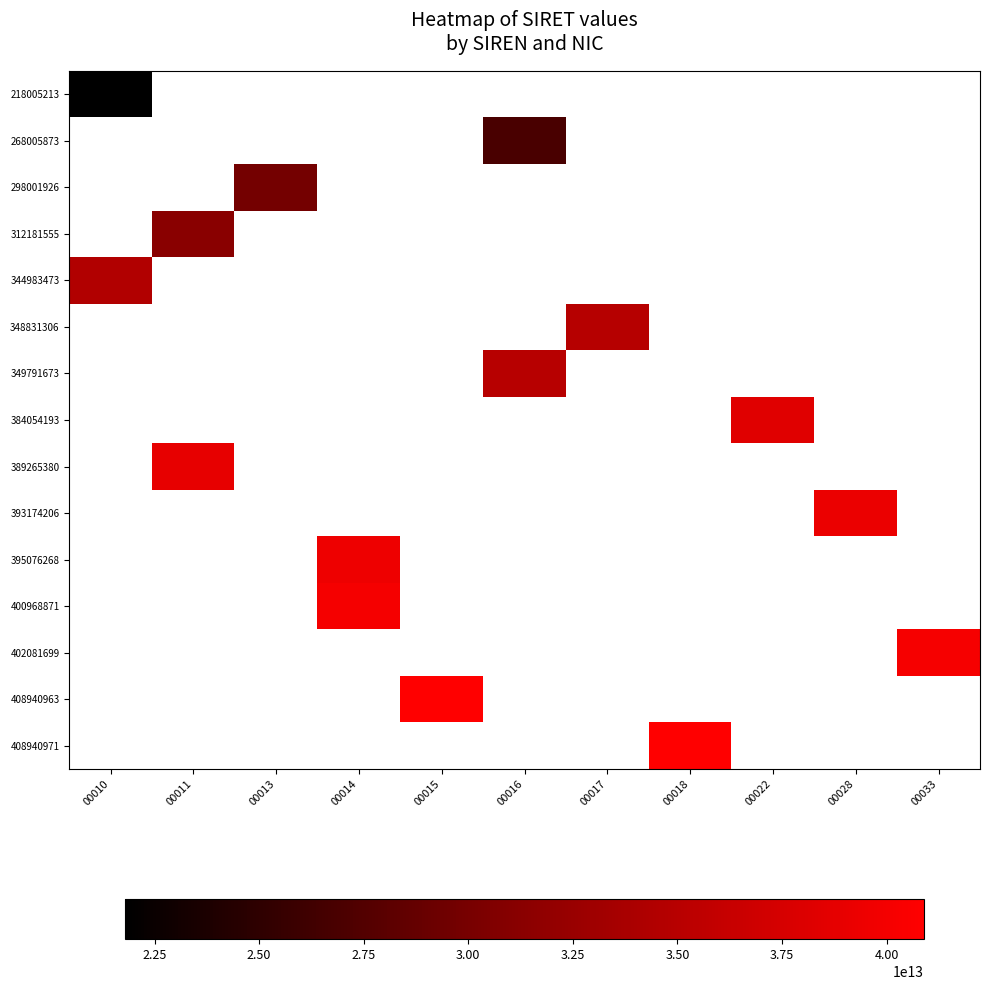

Reading left to right, transcribe all the data shown in this chart.

218005213: 00010=21800521300010	00011=0	00013=0	00014=0	00015=0	00016=0	00017=0	00018=0	00022=0	00028=0	00033=0
268005873: 00010=0	00011=0	00013=0	00014=0	00015=0	00016=26800587300016	00017=0	00018=0	00022=0	00028=0	00033=0
298001926: 00010=0	00011=0	00013=29800192600013	00014=0	00015=0	00016=0	00017=0	00018=0	00022=0	00028=0	00033=0
312181555: 00010=0	00011=31218155500011	00013=0	00014=0	00015=0	00016=0	00017=0	00018=0	00022=0	00028=0	00033=0
344983473: 00010=34498347300010	00011=0	00013=0	00014=0	00015=0	00016=0	00017=0	00018=0	00022=0	00028=0	00033=0
348831306: 00010=0	00011=0	00013=0	00014=0	00015=0	00016=0	00017=34883130600017	00018=0	00022=0	00028=0	00033=0
349791673: 00010=0	00011=0	00013=0	00014=0	00015=0	00016=34979167300016	00017=0	00018=0	00022=0	00028=0	00033=0
384054193: 00010=0	00011=0	00013=0	00014=0	00015=0	00016=0	00017=0	00018=0	00022=38405419300022	00028=0	00033=0
389265380: 00010=0	00011=38926538000011	00013=0	00014=0	00015=0	00016=0	00017=0	00018=0	00022=0	00028=0	00033=0
393174206: 00010=0	00011=0	00013=0	00014=0	00015=0	00016=0	00017=0	00018=0	00022=0	00028=39317420600028	00033=0
395076268: 00010=0	00011=0	00013=0	00014=39507626800014	00015=0	00016=0	00017=0	00018=0	00022=0	00028=0	00033=0
400968871: 00010=0	00011=0	00013=0	00014=40096887100014	00015=0	00016=0	00017=0	00018=0	00022=0	00028=0	00033=0
402081699: 00010=0	00011=0	00013=0	00014=0	00015=0	00016=0	00017=0	00018=0	00022=0	00028=0	00033=40208169900033
408940963: 00010=0	00011=0	00013=0	00014=0	00015=40894096300015	00016=0	00017=0	00018=0	00022=0	00028=0	00033=0
408940971: 00010=0	00011=0	00013=0	00014=0	00015=0	00016=0	00017=0	00018=40894097100018	00022=0	00028=0	00033=0